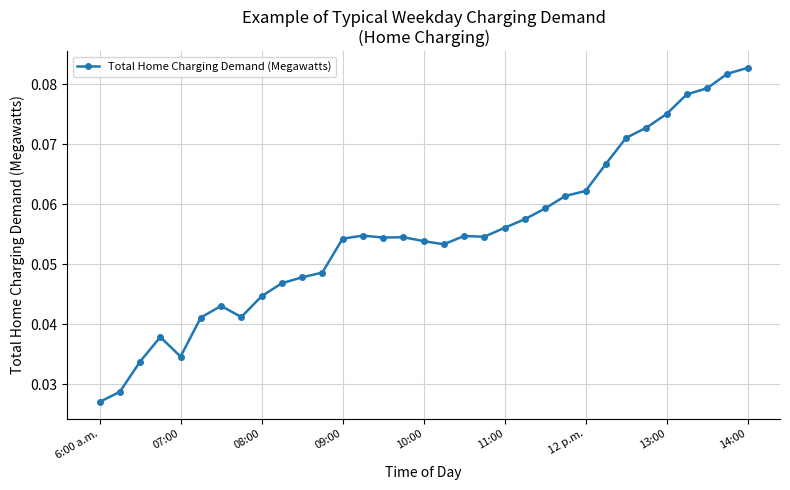

True or false: there are more than 2 points higher than both neighbors.

True